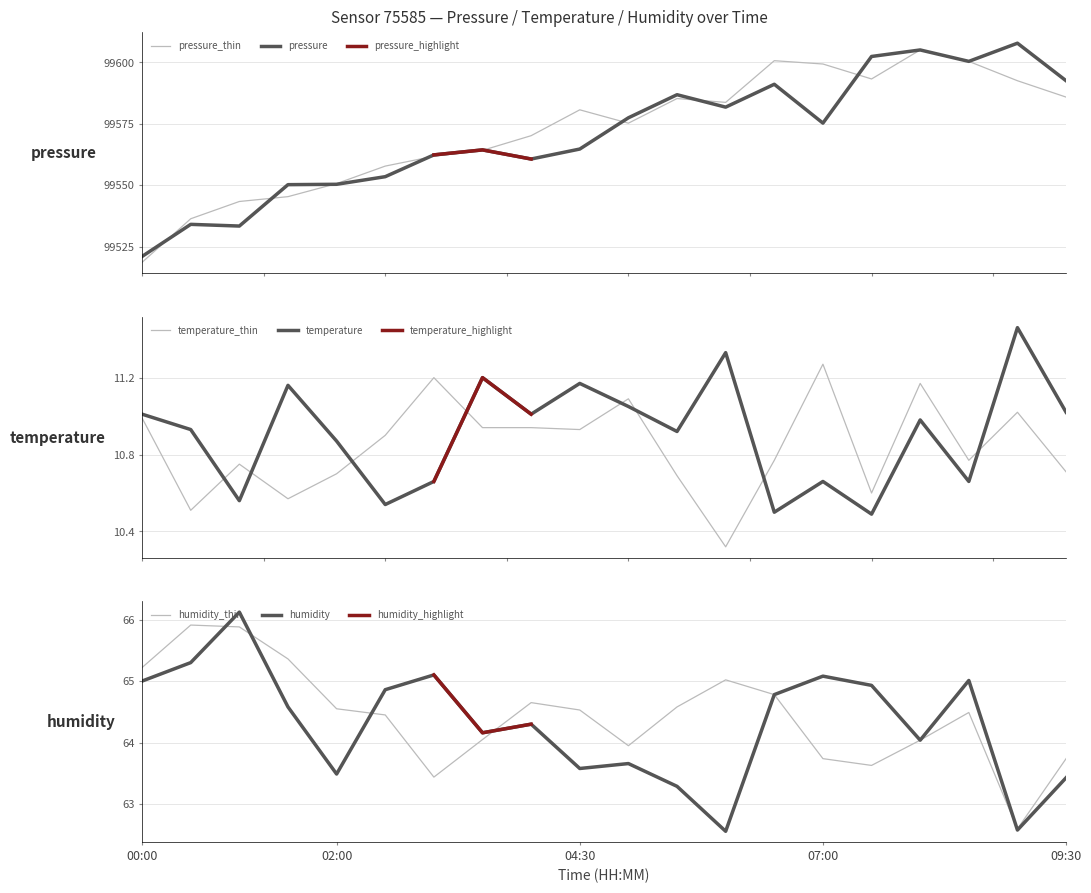

What is the label of the 10th point from the right?

05:00